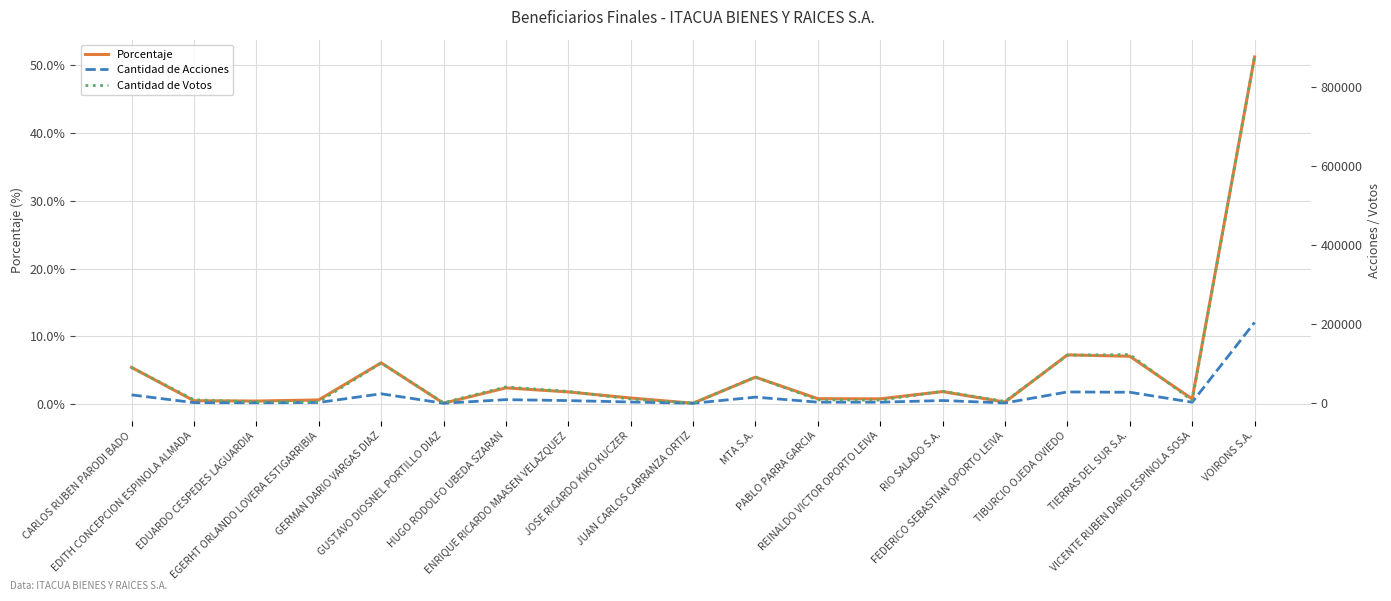

Reading left to right, what are all the values shown in this chart?

Porcentaje: 0.1	0.0	0.0	0.0	0.1	0.0	0.0	0.0	0.0	0.0	0.0	0.0	0.0	0.0	0.0	0.1	0.1	0.0	0.5
Cantidad de Acciones: 21600.0	1910.0	1716.0	2384.0	24323.0	421.0	9509.0	7126.0	3530.0	450.0	15833.0	3130.0	3049.0	7300.0	1133.0	29012.0	28188.0	2946.0	205012.0
Cantidad de Votos: 90784.0	9254.0	4084.0	4068.0	102227.0	1769.0	41753.0	30298.0	10950.0	450.0	66549.0	9014.0	8089.0	30680.0	4973.0	121940.0	123776.0	7398.0	876872.0